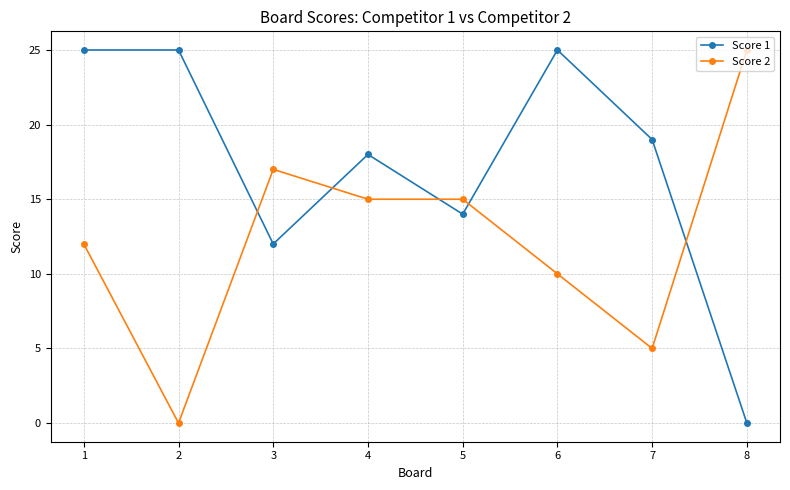

Does the chart display data point markers on the line(s)?

Yes